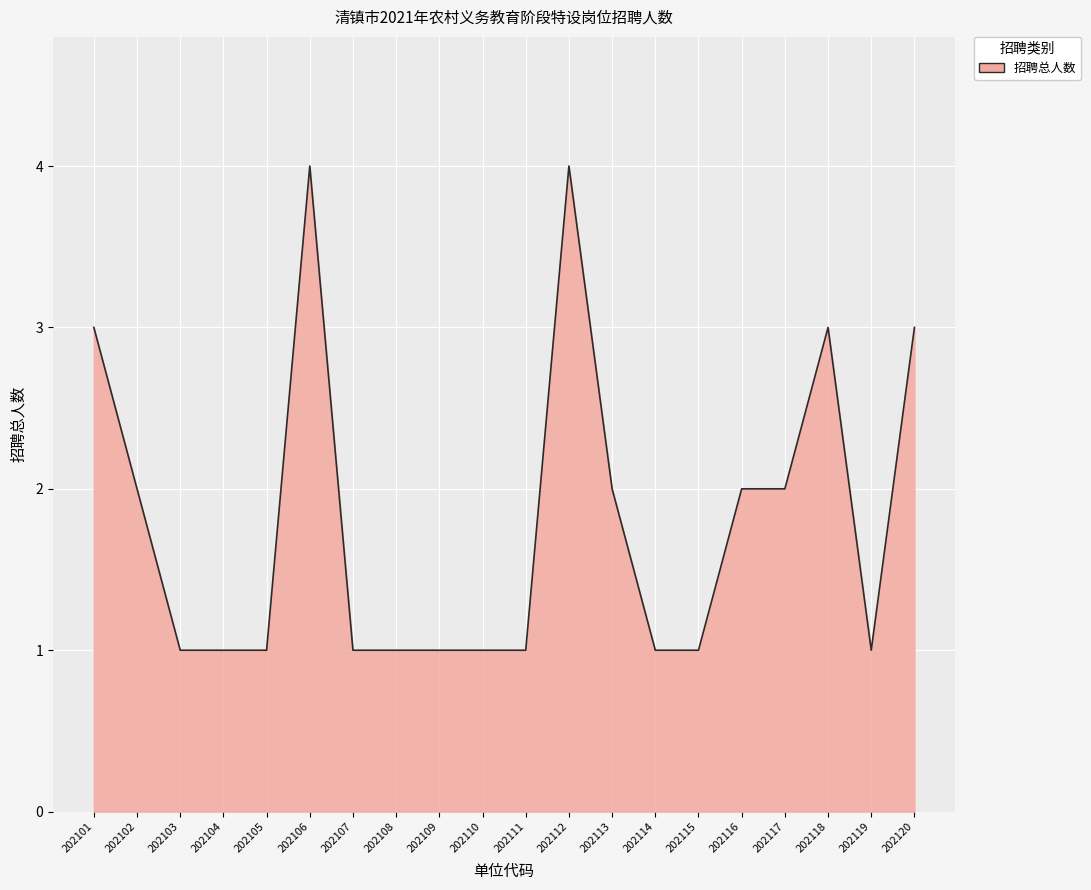

What is the change in value from 202111 to 202120?

+2